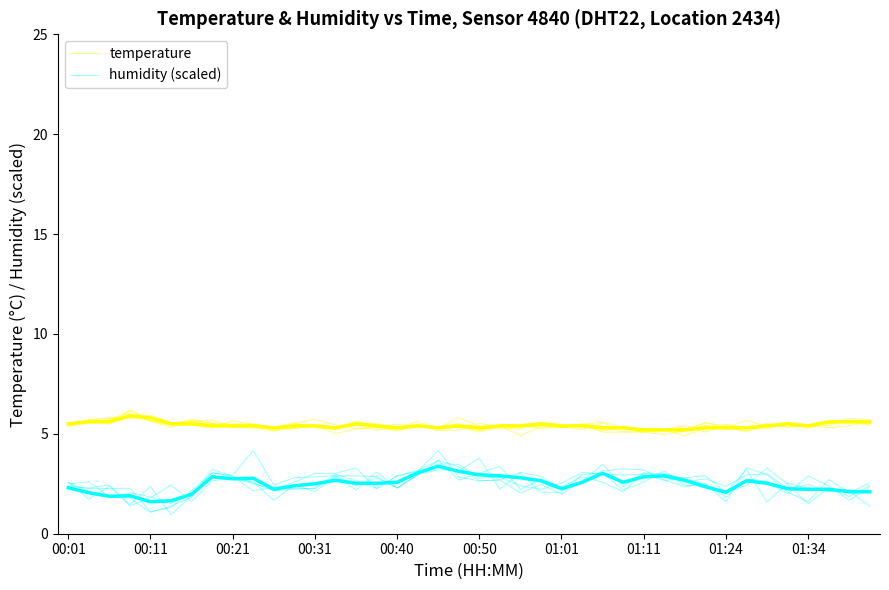

True or false: humidity (scaled) and temperature cross at least once.

False